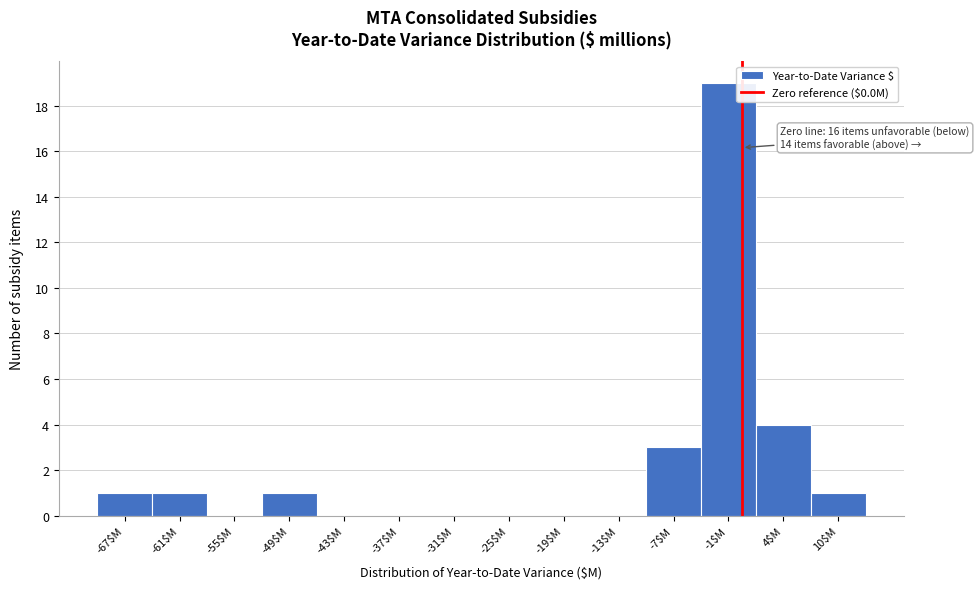

Which range on the x-axis has the tallest bar?

-4 to 2